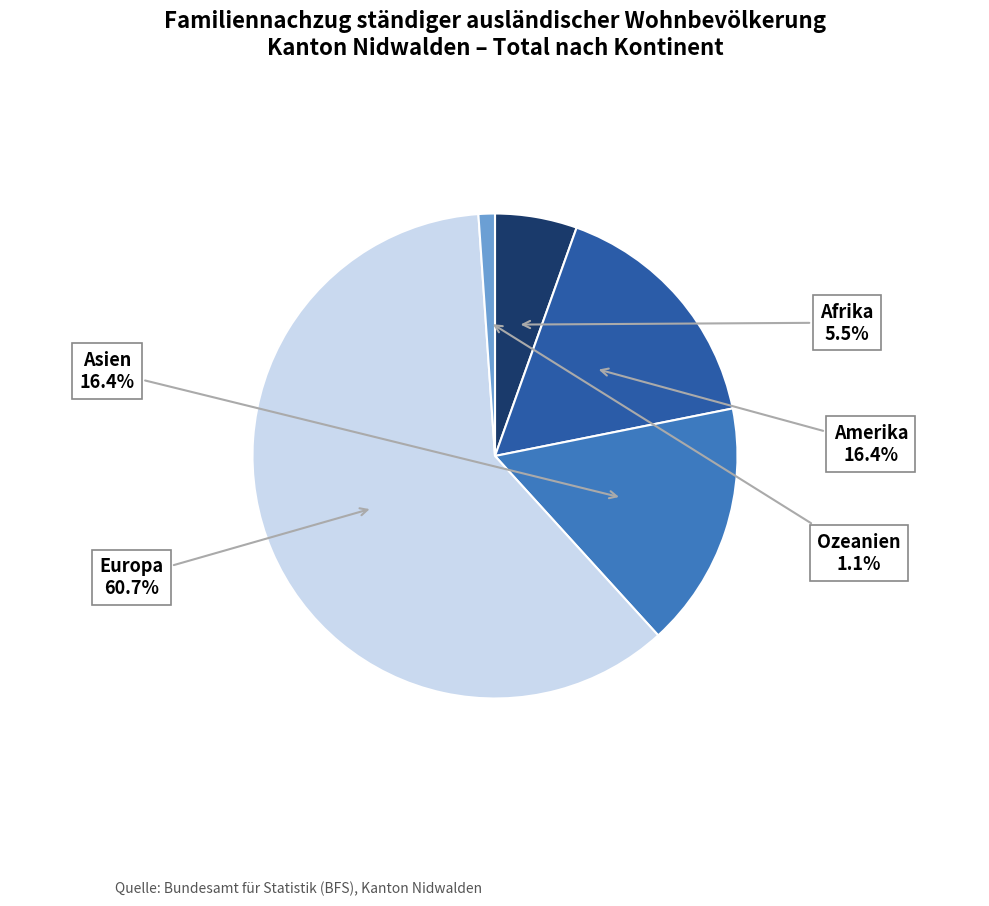

To the nearest percent, what is the average slice percentage?

20%